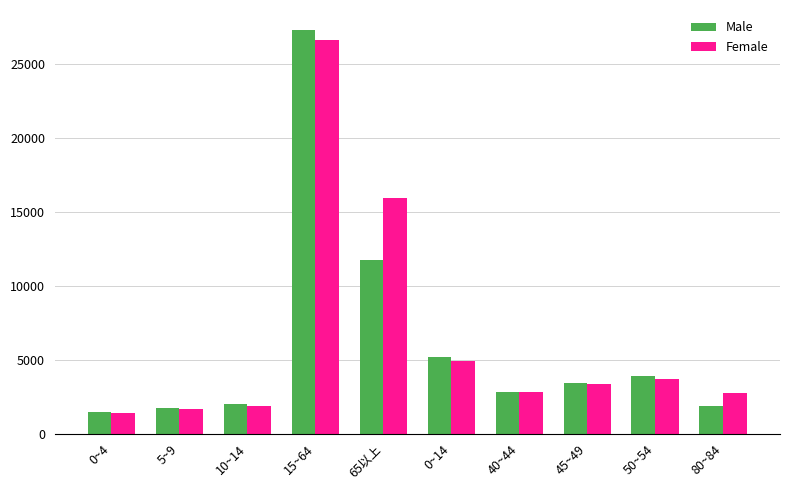

Is it true that Male equals 901 at 50~54?

False